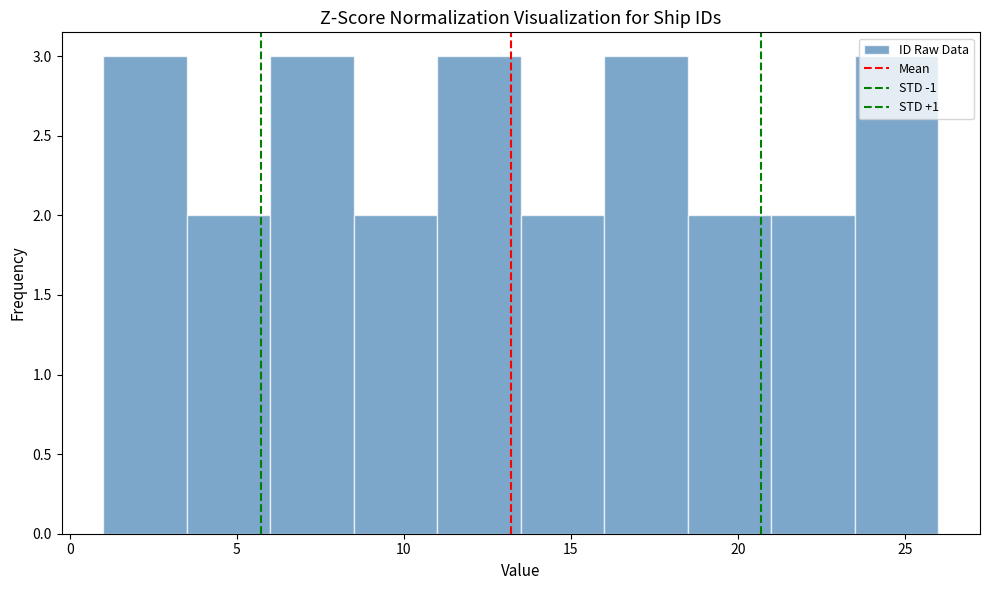

Reading left to right, list every bar in this chart as the range it spans on the x-axis followed by its height. The values are not printed on the chart, so give them approximately, as read against the axis.

1.0 to 3.5: 3
3.5 to 6.0: 2
6.0 to 8.5: 3
8.5 to 11.0: 2
11.0 to 13.5: 3
13.5 to 16.0: 2
16.0 to 18.5: 3
18.5 to 21.0: 2
21.0 to 23.5: 2
23.5 to 26.0: 3